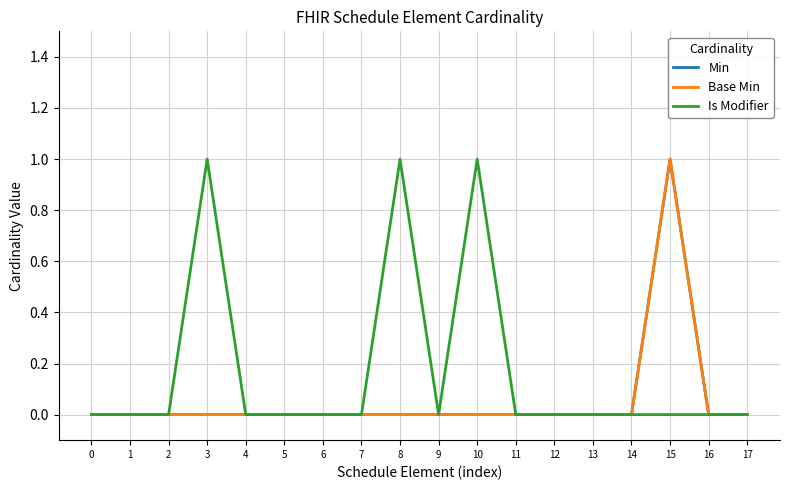

Rank the series by their maximum value, from highest to lowest.

Min, Base Min, Is Modifier